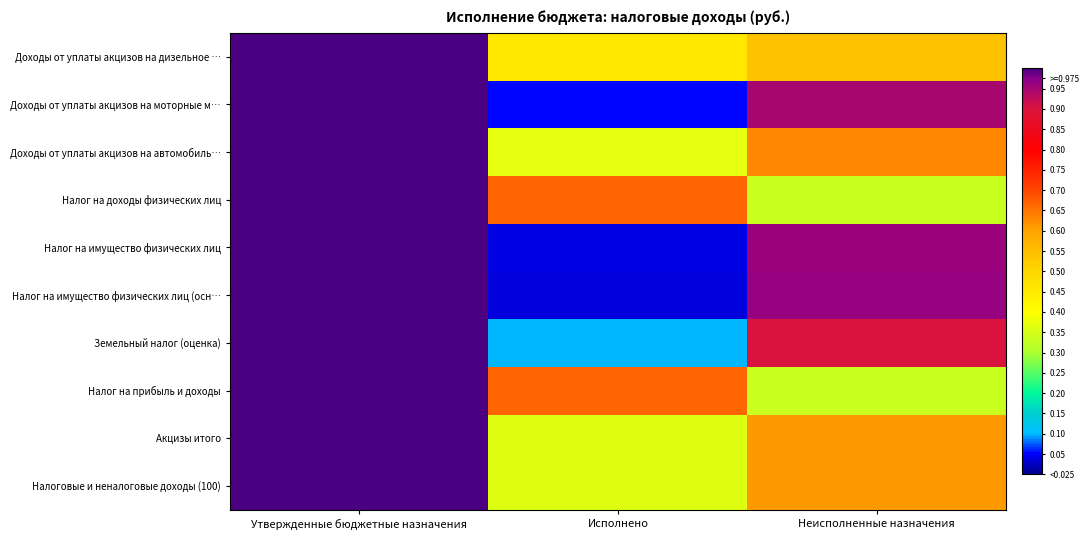

Which category has the lowest value across all series?

Исполнено